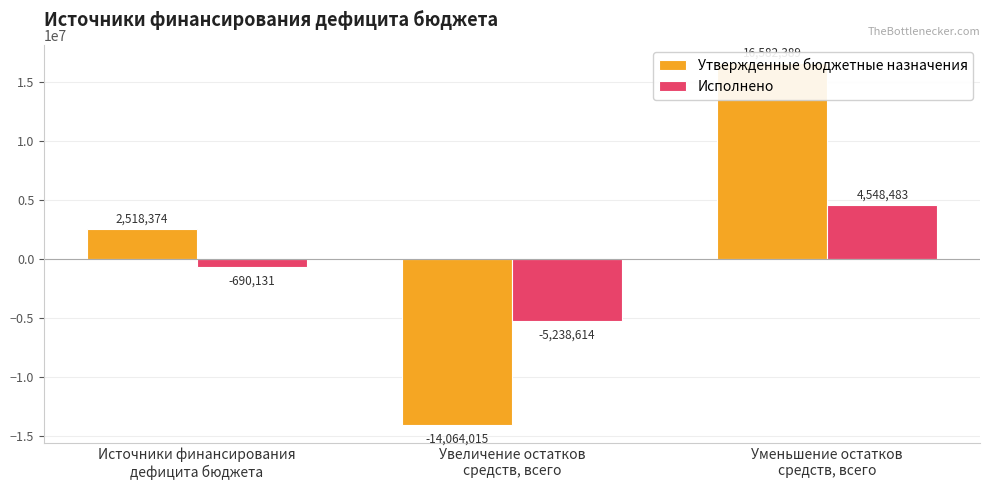

What is the average value of the Утвержденные бюджетные назначения series?

1678915.9